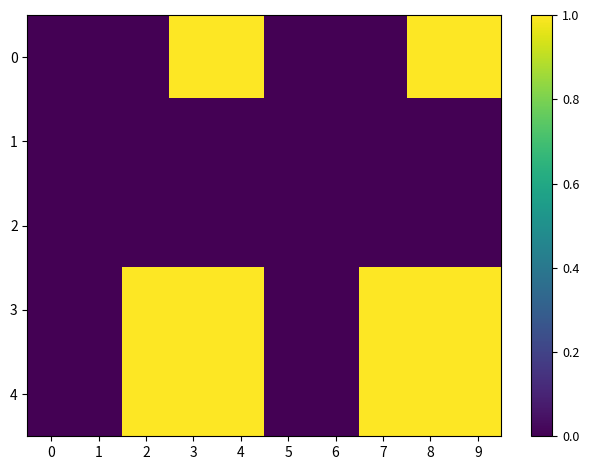

Count the number of data series in this chart.

5